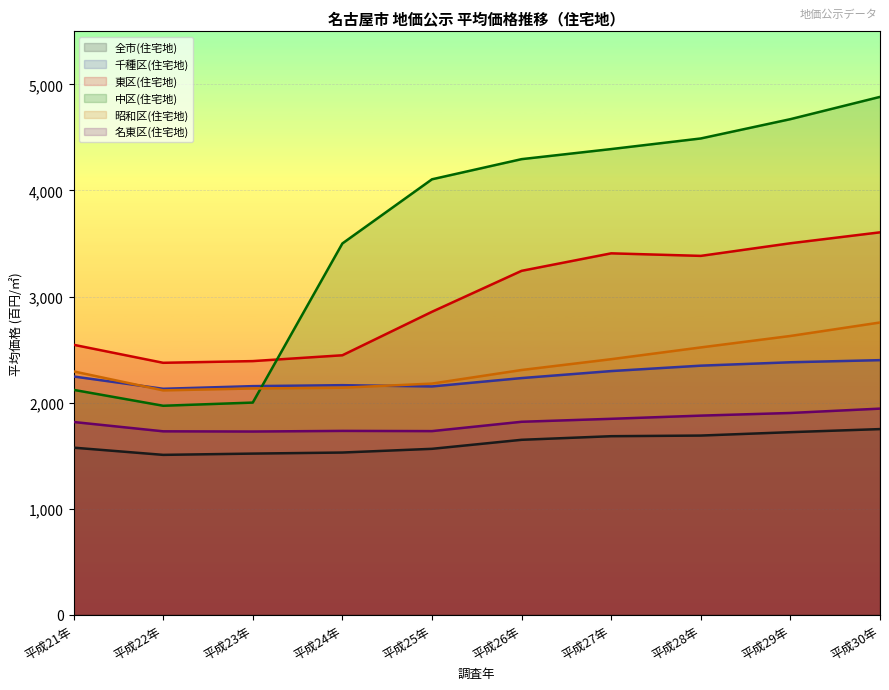

Which series has the largest range (max minus min)?

中区(住宅地)